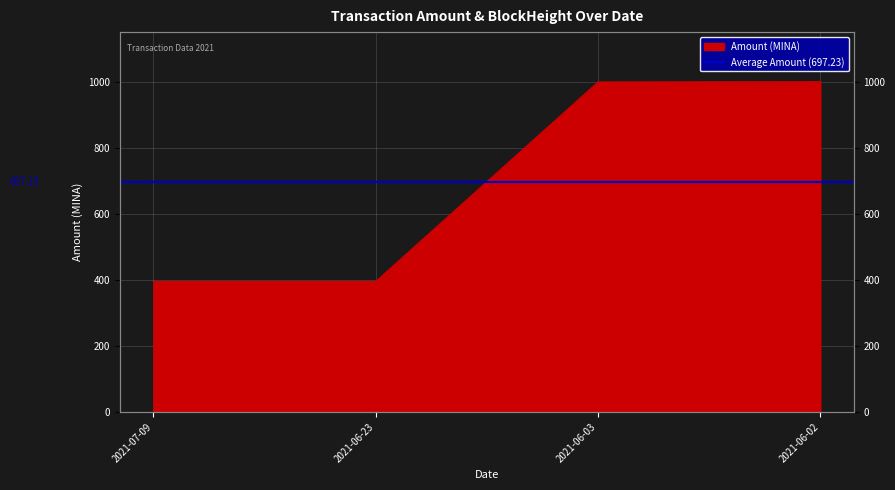

What is the greatest value displayed?

1000.0